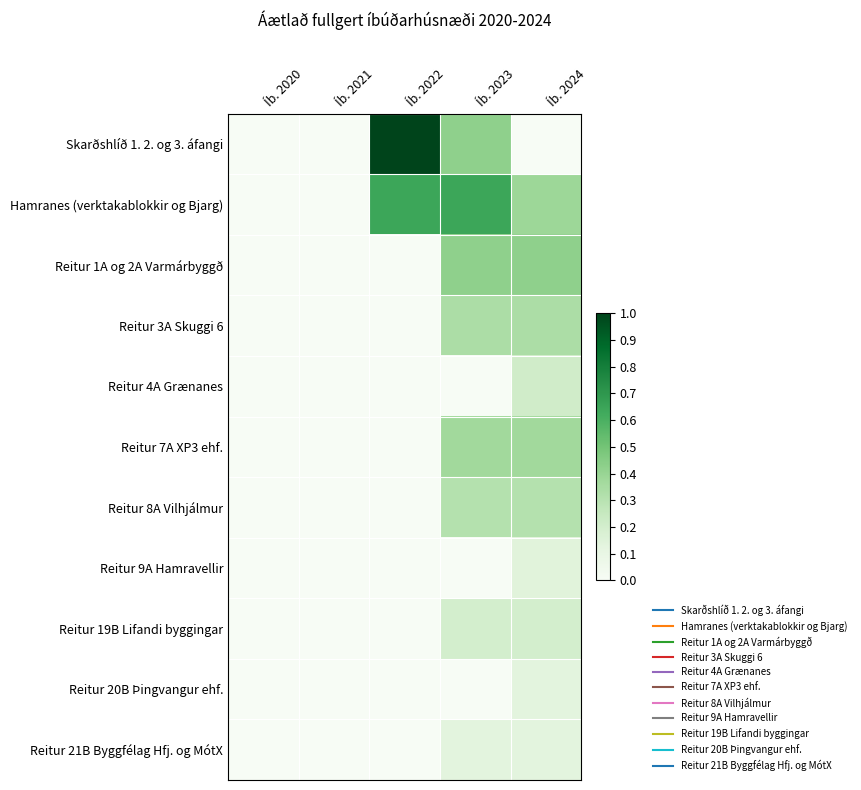

Reading left to right, extract all data points from this chart.

Skarðshlíð 1. 2. og 3. áfangi: Íb. 2020=0.0	Íb. 2021=0.0	Íb. 2022=1.0	Íb. 2023=0.4	Íb. 2024=0.0
Hamranes (verktakablokkir og Bjarg): Íb. 2020=0.0	Íb. 2021=0.0	Íb. 2022=0.6	Íb. 2023=0.6	Íb. 2024=0.4
Reitur 1A og 2A Varmárbyggð: Íb. 2020=0.0	Íb. 2021=0.0	Íb. 2022=0.0	Íb. 2023=0.4	Íb. 2024=0.4
Reitur 3A Skuggi 6: Íb. 2020=0.0	Íb. 2021=0.0	Íb. 2022=0.0	Íb. 2023=0.3	Íb. 2024=0.3
Reitur 4A Grænanes: Íb. 2020=0.0	Íb. 2021=0.0	Íb. 2022=0.0	Íb. 2023=0.0	Íb. 2024=0.2
Reitur 7A XP3 ehf.: Íb. 2020=0.0	Íb. 2021=0.0	Íb. 2022=0.0	Íb. 2023=0.4	Íb. 2024=0.4
Reitur 8A Vilhjálmur: Íb. 2020=0.0	Íb. 2021=0.0	Íb. 2022=0.0	Íb. 2023=0.3	Íb. 2024=0.3
Reitur 9A Hamravellir: Íb. 2020=0.0	Íb. 2021=0.0	Íb. 2022=0.0	Íb. 2023=0.0	Íb. 2024=0.1
Reitur 19B Lifandi byggingar: Íb. 2020=0.0	Íb. 2021=0.0	Íb. 2022=0.0	Íb. 2023=0.2	Íb. 2024=0.2
Reitur 20B Þingvangur ehf.: Íb. 2020=0.0	Íb. 2021=0.0	Íb. 2022=0.0	Íb. 2023=0.0	Íb. 2024=0.1
Reitur 21B Byggfélag Hfj. og MótX: Íb. 2020=0.0	Íb. 2021=0.0	Íb. 2022=0.0	Íb. 2023=0.1	Íb. 2024=0.1